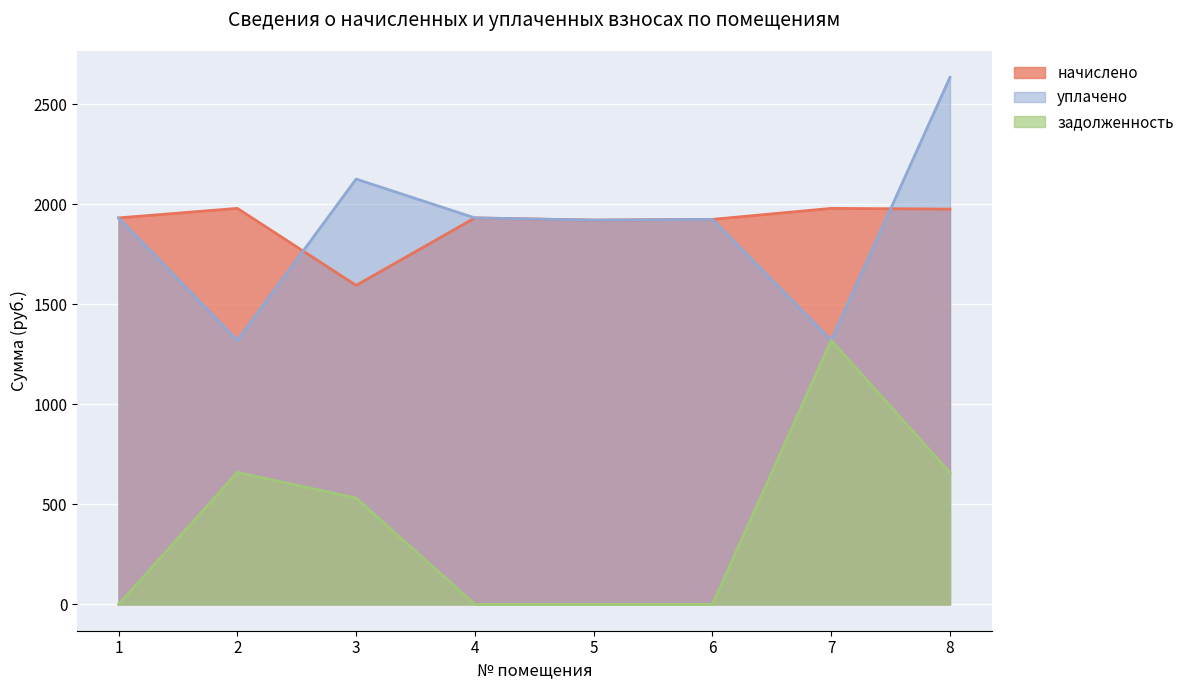

True or false: уплачено and задолженность intersect in this chart.

False